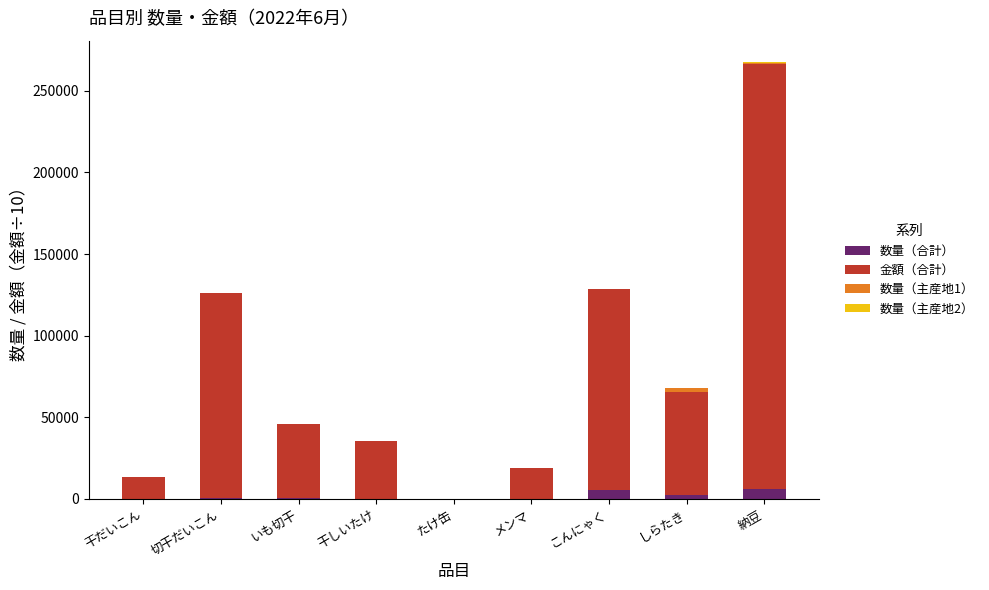

Does the chart contain stacked bars?

Yes